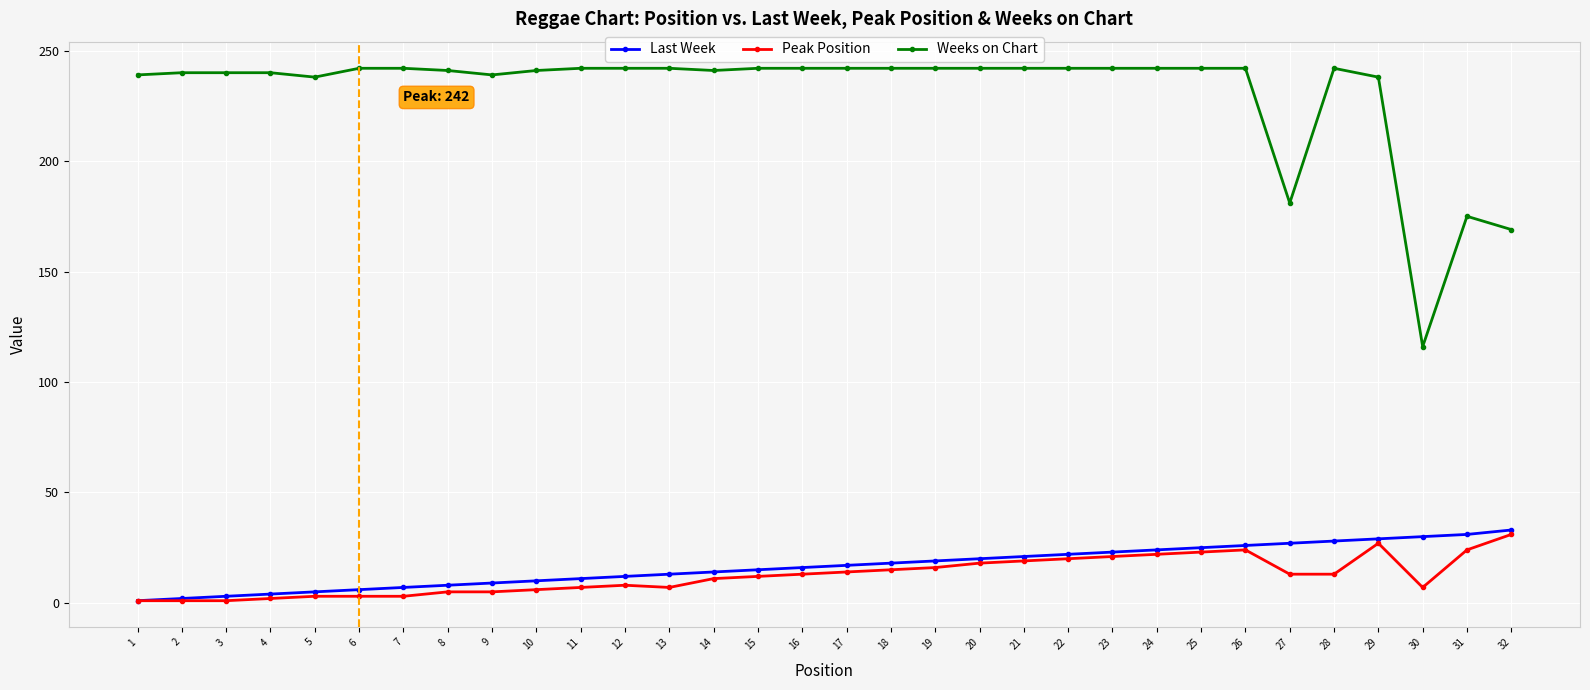

What is the maximum value shown in the chart?

242